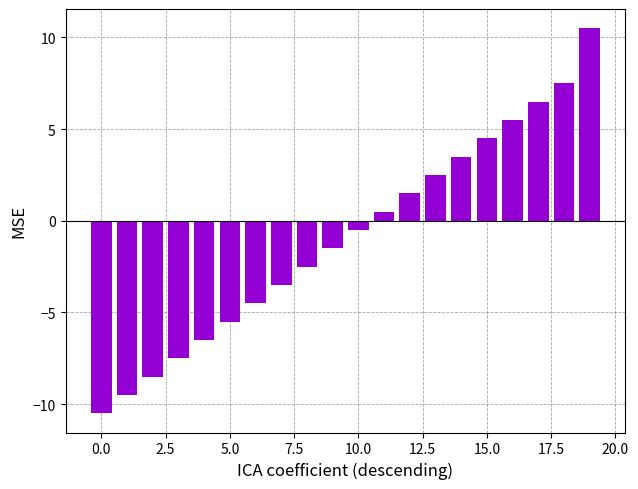

Reading right to left, list all the values displayed in this chart.

10.5	7.5	6.5	5.5	4.5	3.5	2.5	1.5	0.5	-0.5	-1.5	-2.5	-3.5	-4.5	-5.5	-6.5	-7.5	-8.5	-9.5	-10.5